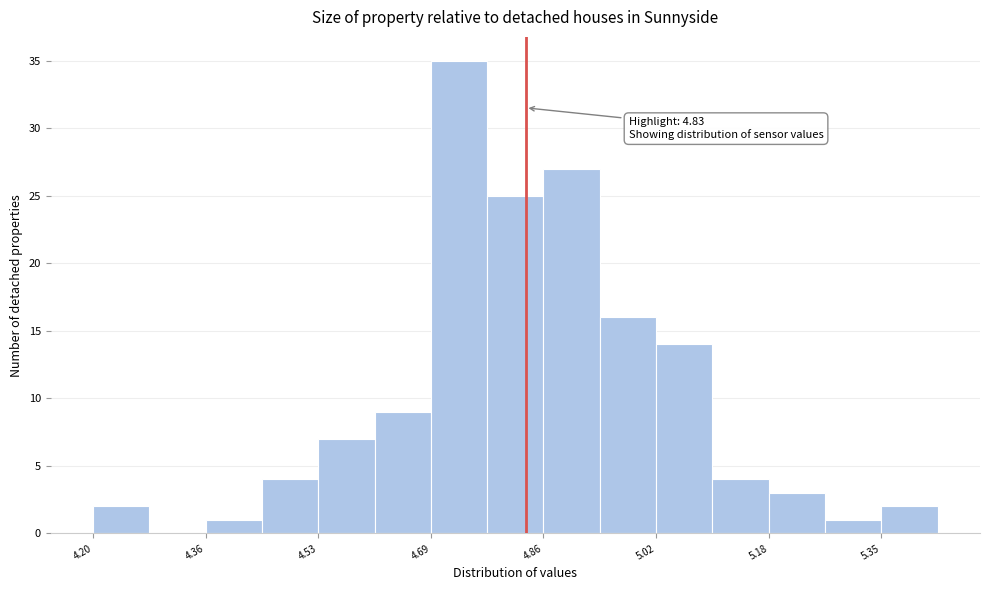

Over which range of the x-axis is the bar tallest?

4.692 to 4.774